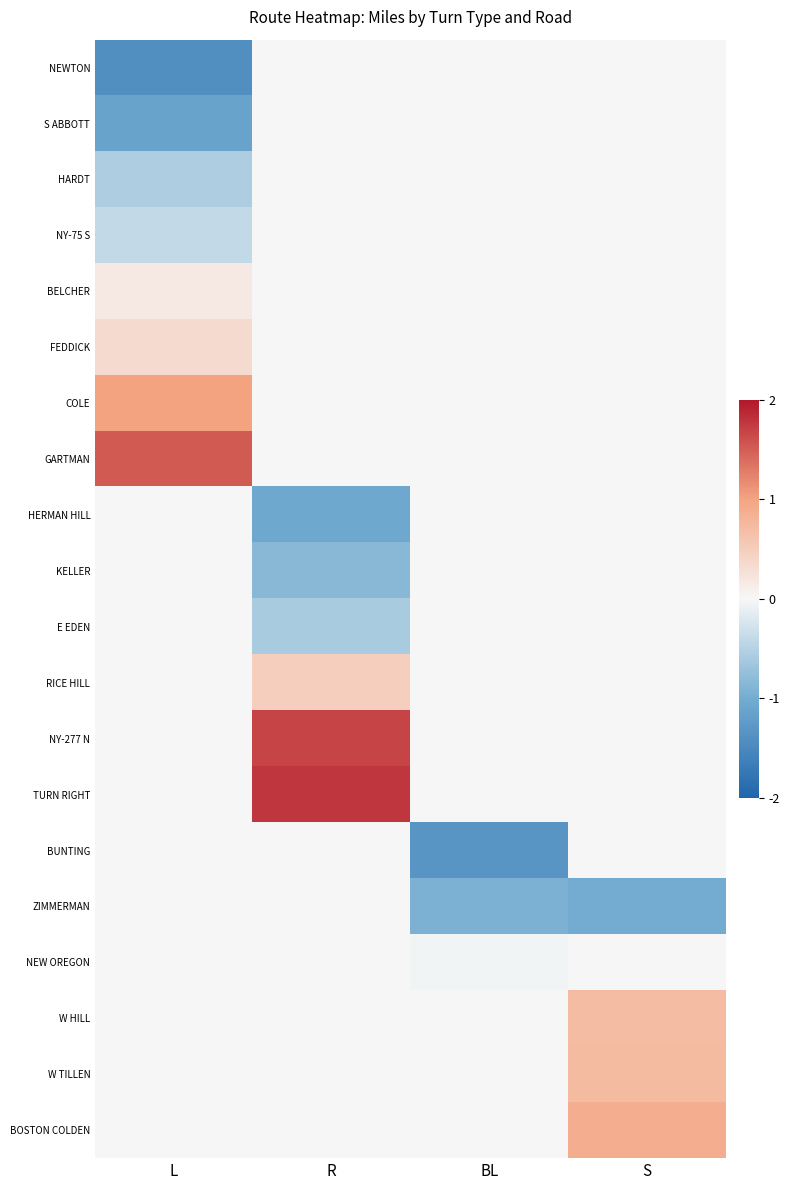

What is the minimum value shown in the chart?

-1.4